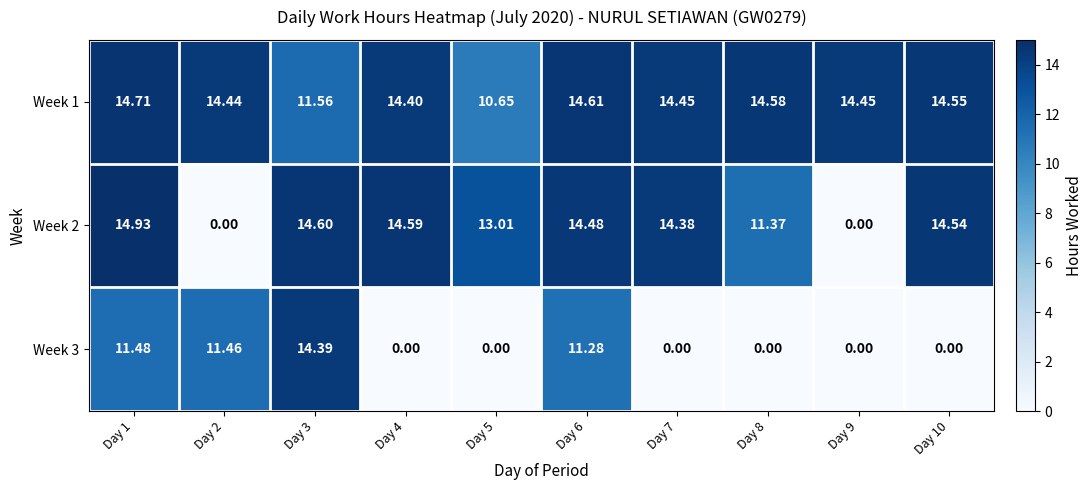

Is the value of Week 3 at Day 9 greater than the value of Week 2 at Day 3?

No